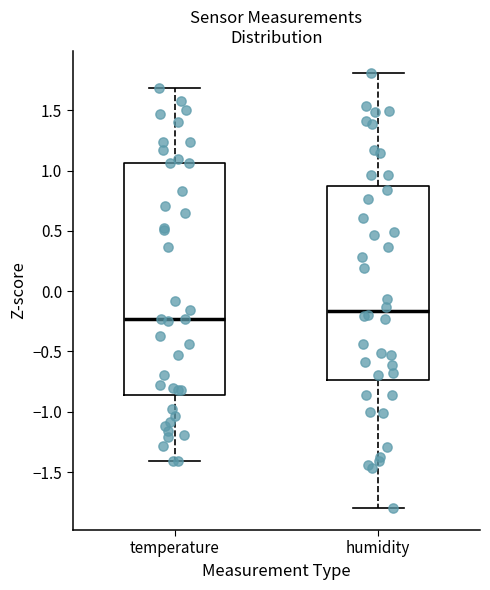

Which box is the tallest, from its lower edge to its upper edge?

temperature